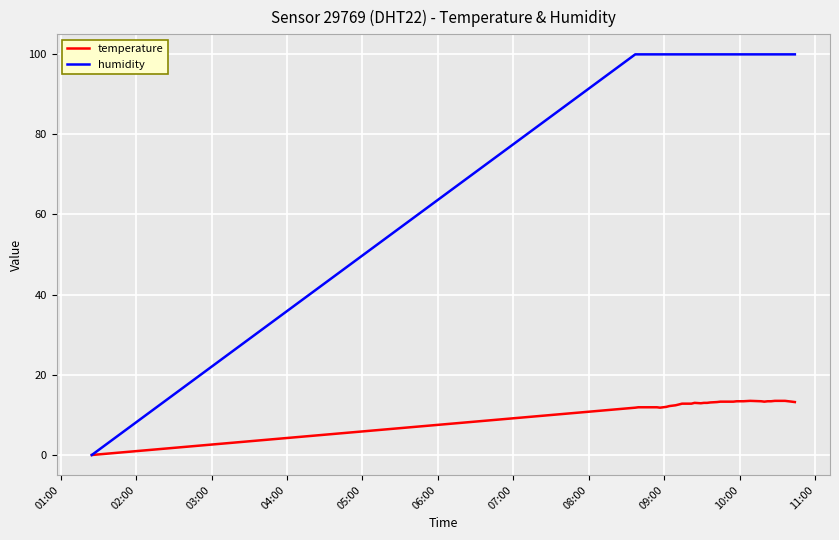

List the series in order of their peak value, lowest first.

temperature, humidity